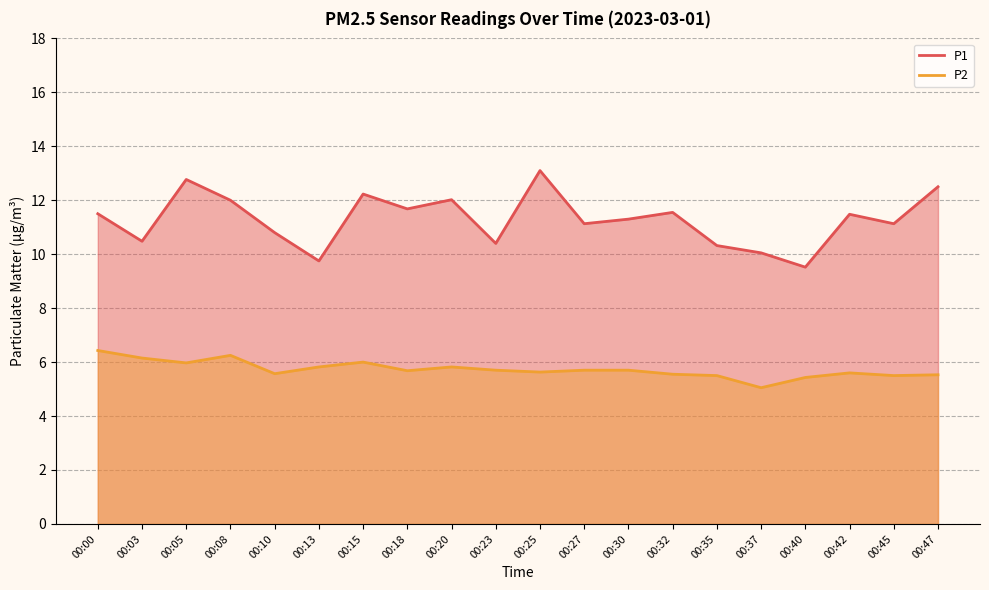

The value of P1 at 00:42 is 11.5. True or false?

True